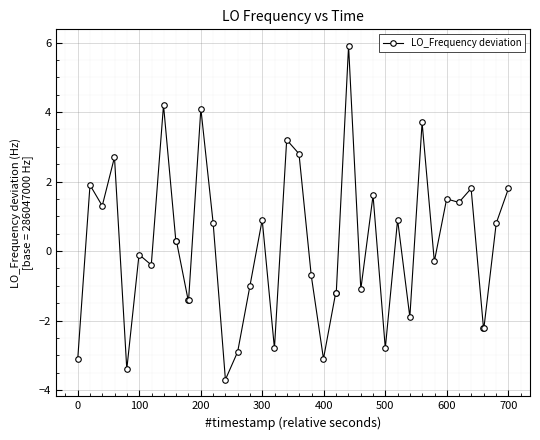

What is the minimum value shown in the chart?

-3.7